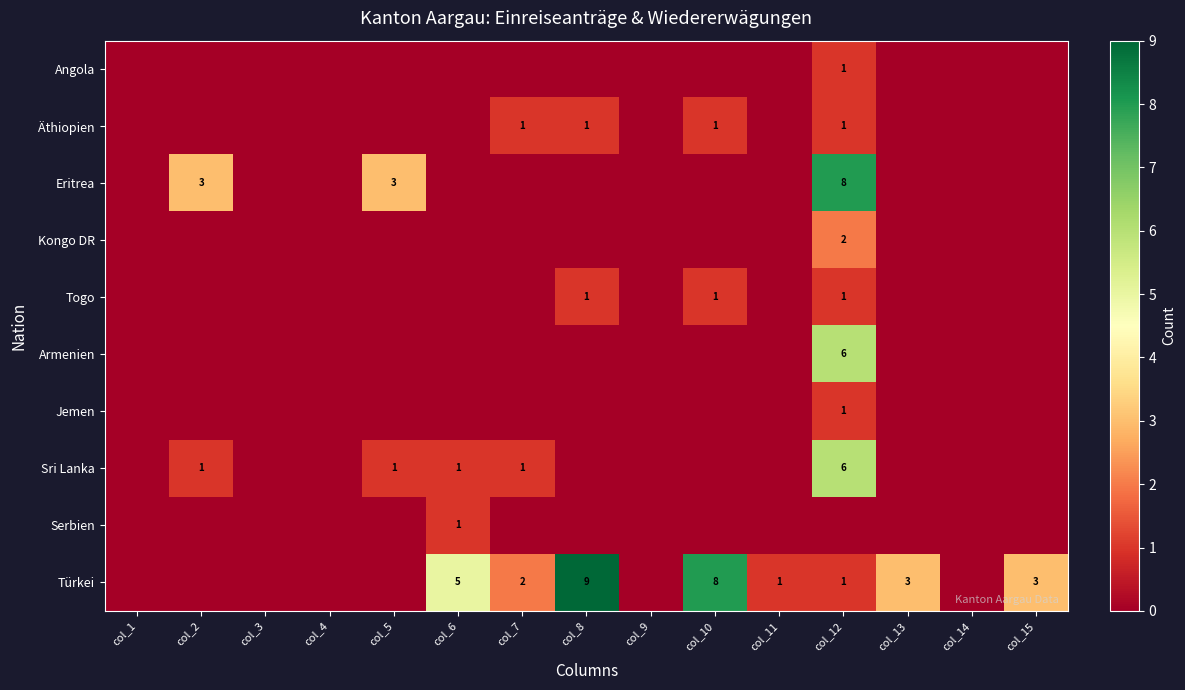

Which has a higher value, col_3 or col_4?

col_3